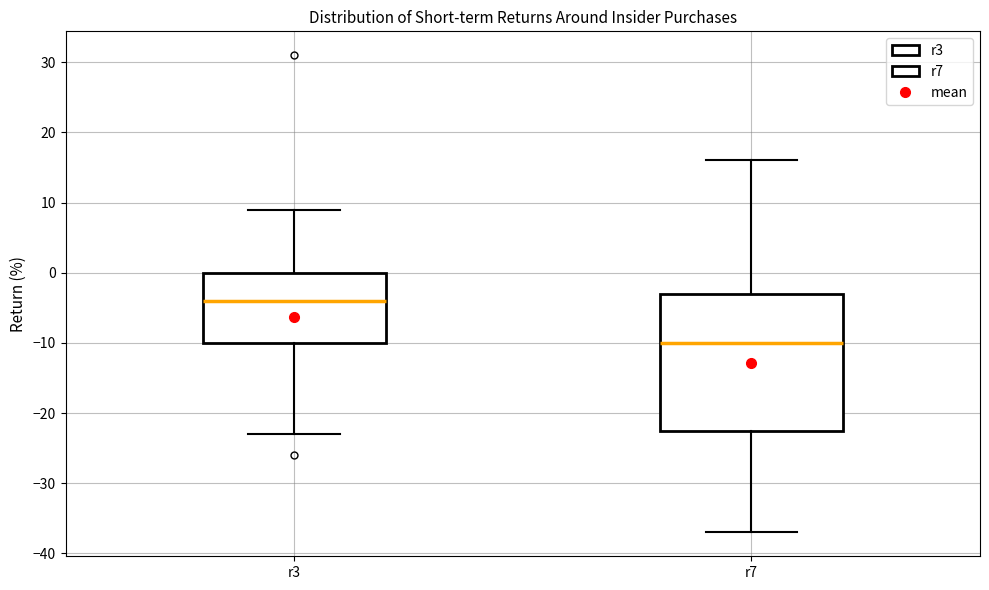

Comparing the boxes themselves (not the whiskers), which one is the tallest?

r7